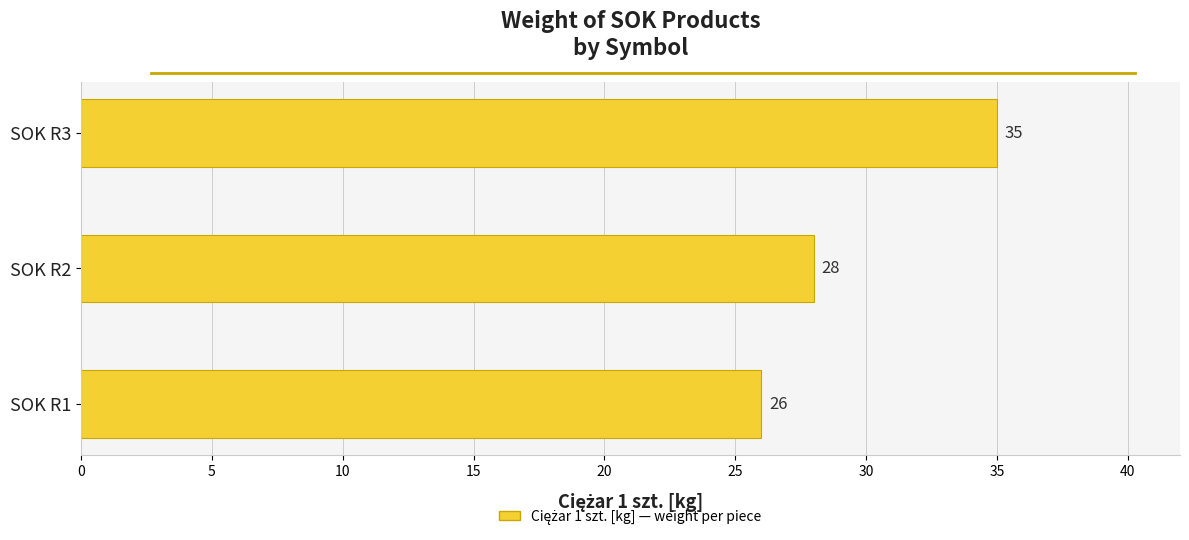

Approximately how many times larger is the value at SOK R1 compared to SOK R2?

0.9